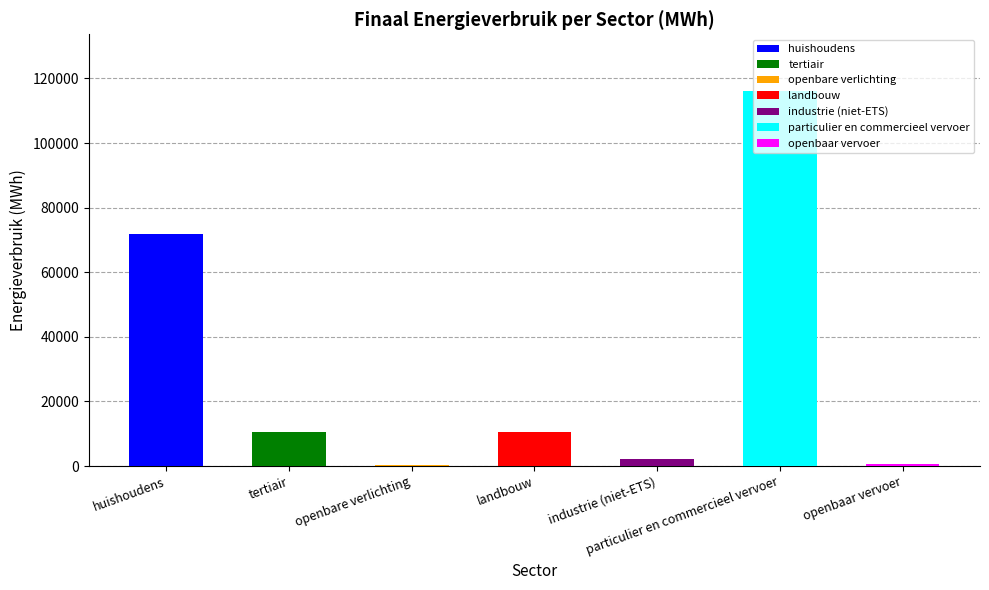

True or false: the data shows 71973.6 at huishoudens.

True